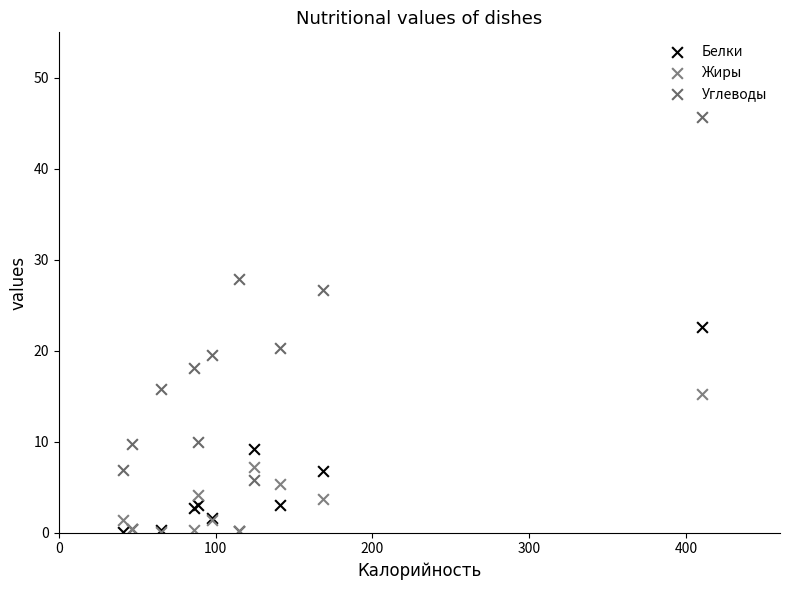

Across all series, what Y value is closest to 22?

22.6